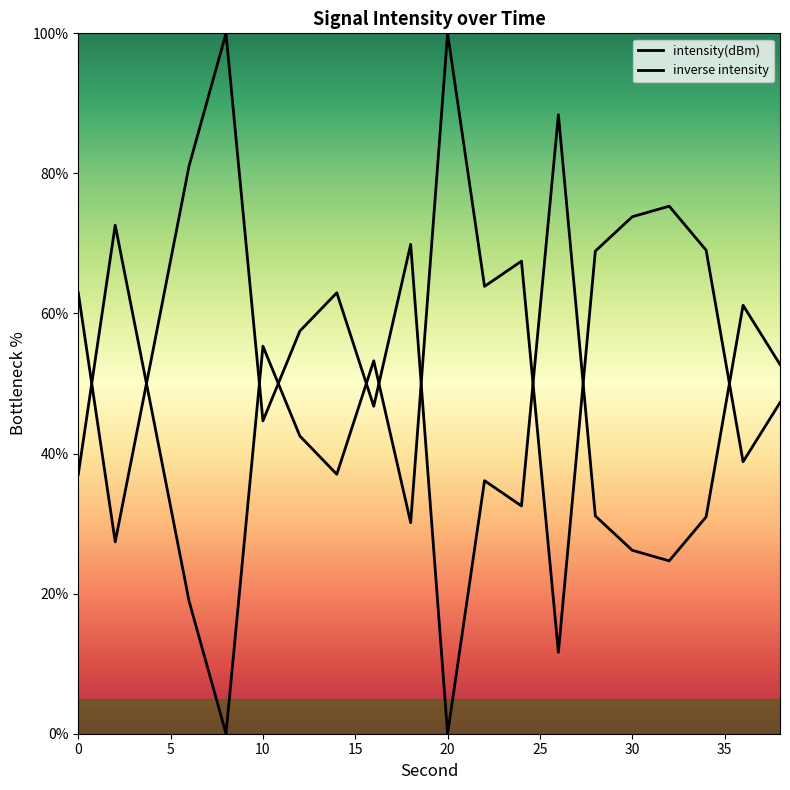

Does the chart have visible grid lines?

No